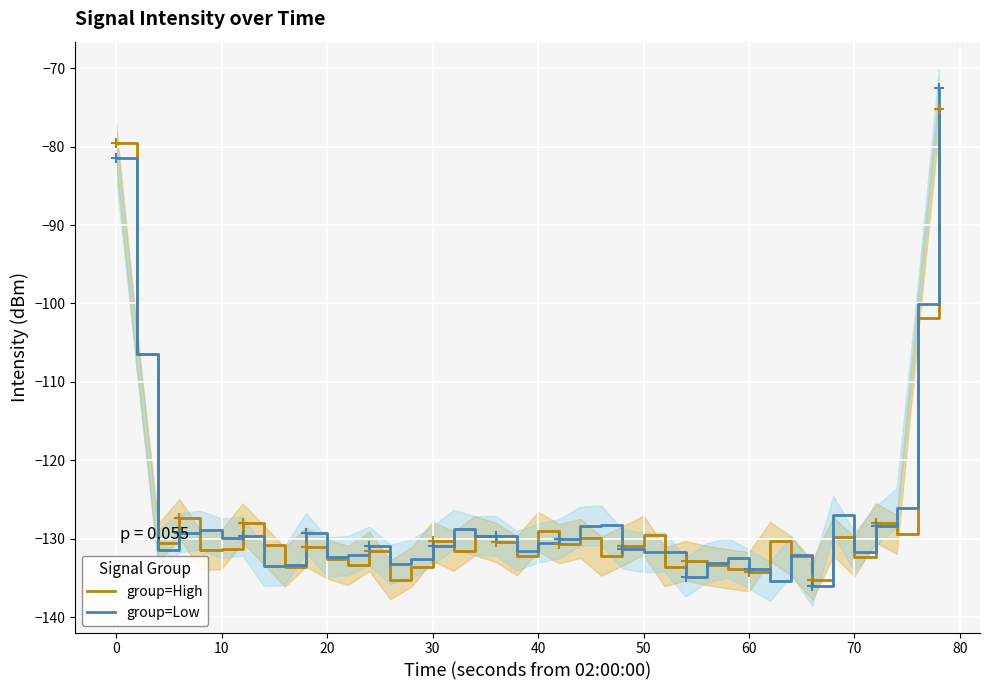

True or false: group=Low has a value of -133.8 at 60.

True